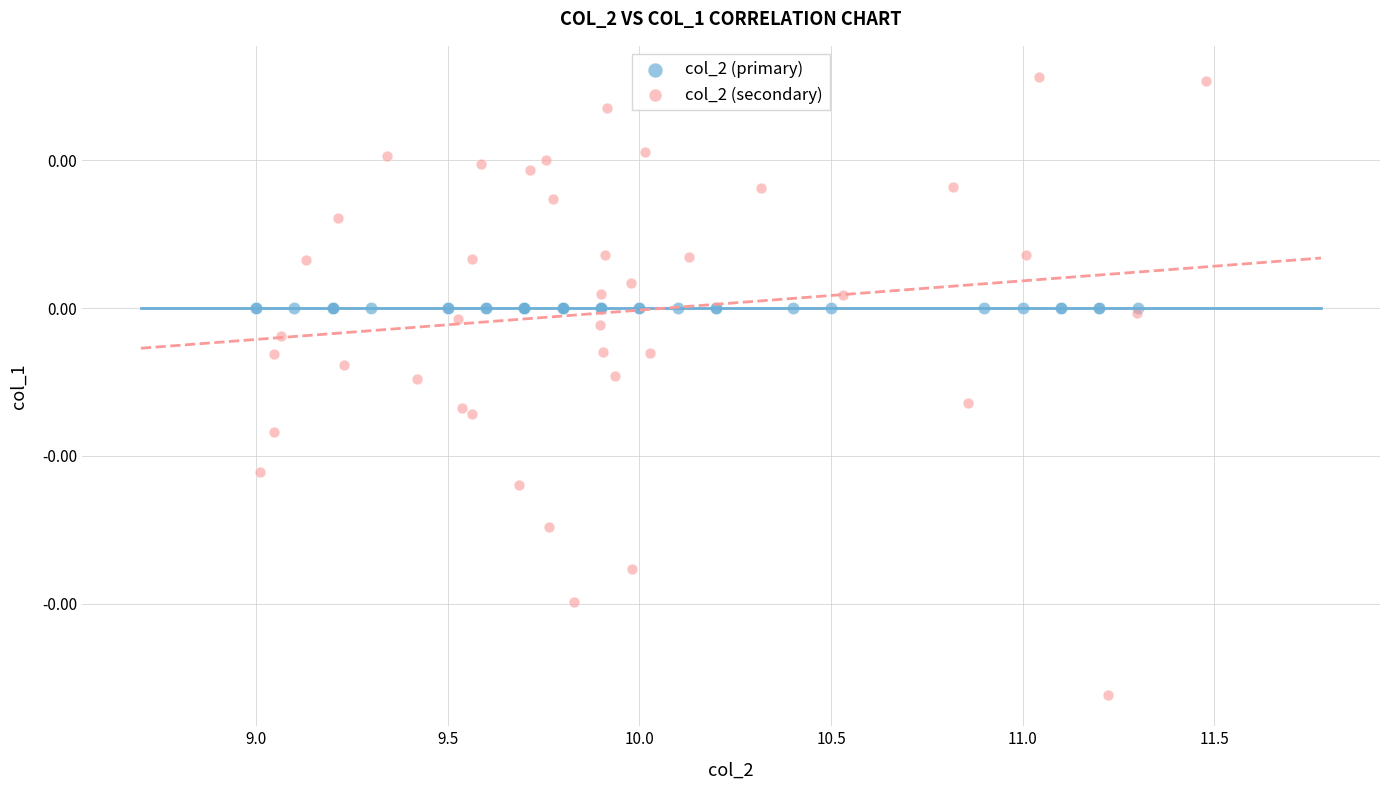

What are all the series names shown in the legend?

col_2 (primary), col_2 (secondary)